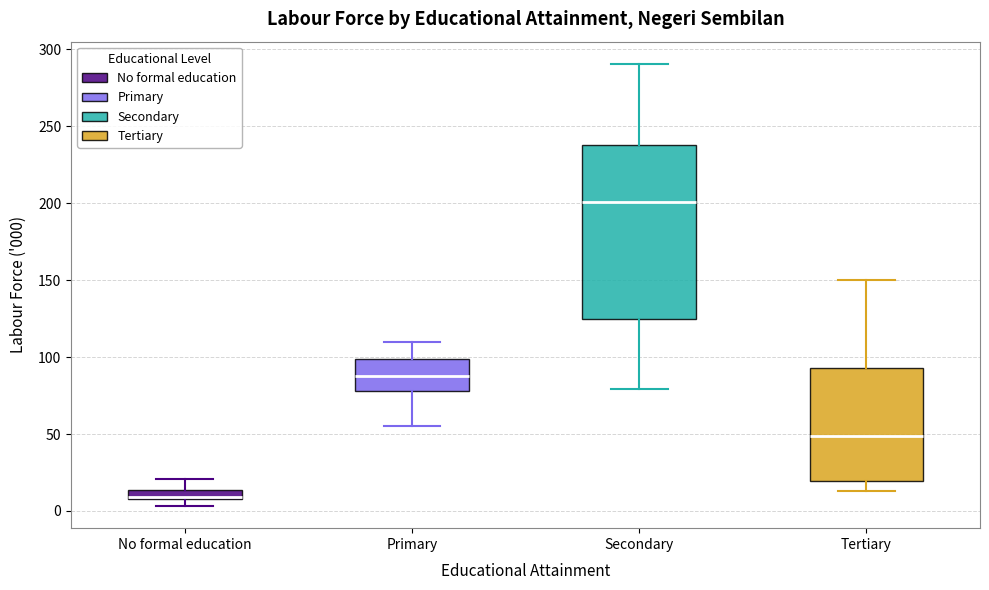

Which box has the lowest median line?

No formal education